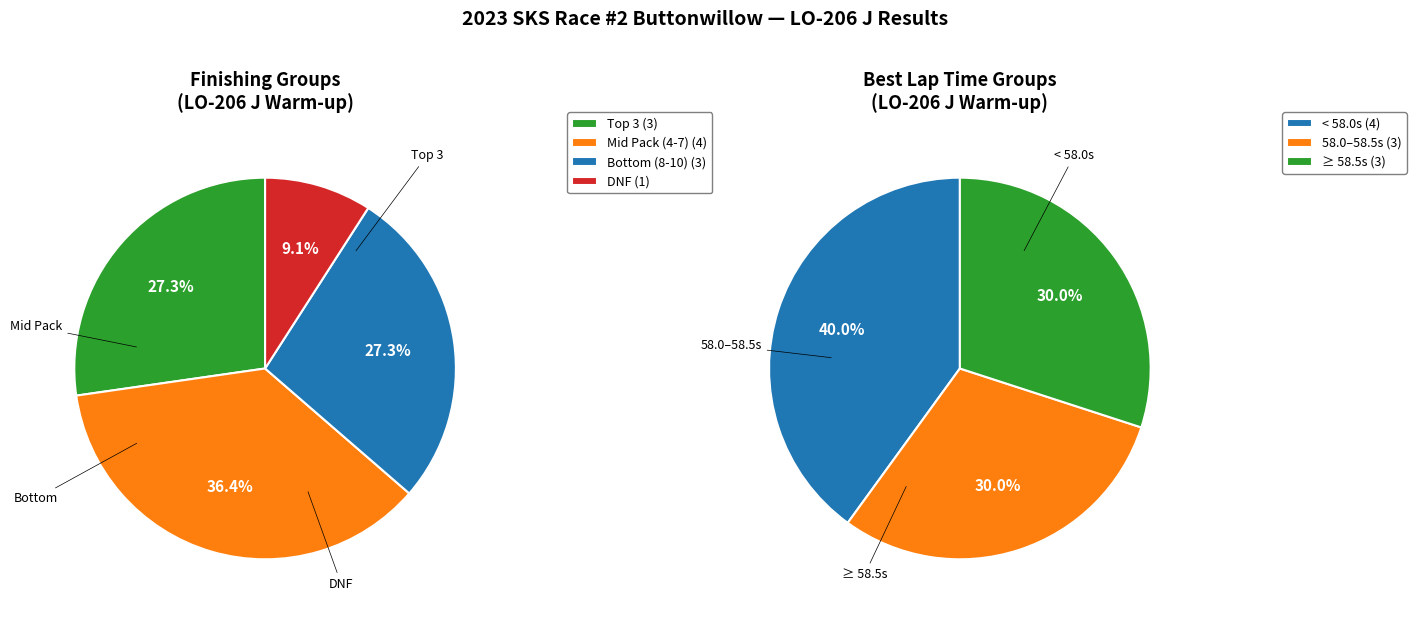

How much of the chart is everything except group_values?

72.7%